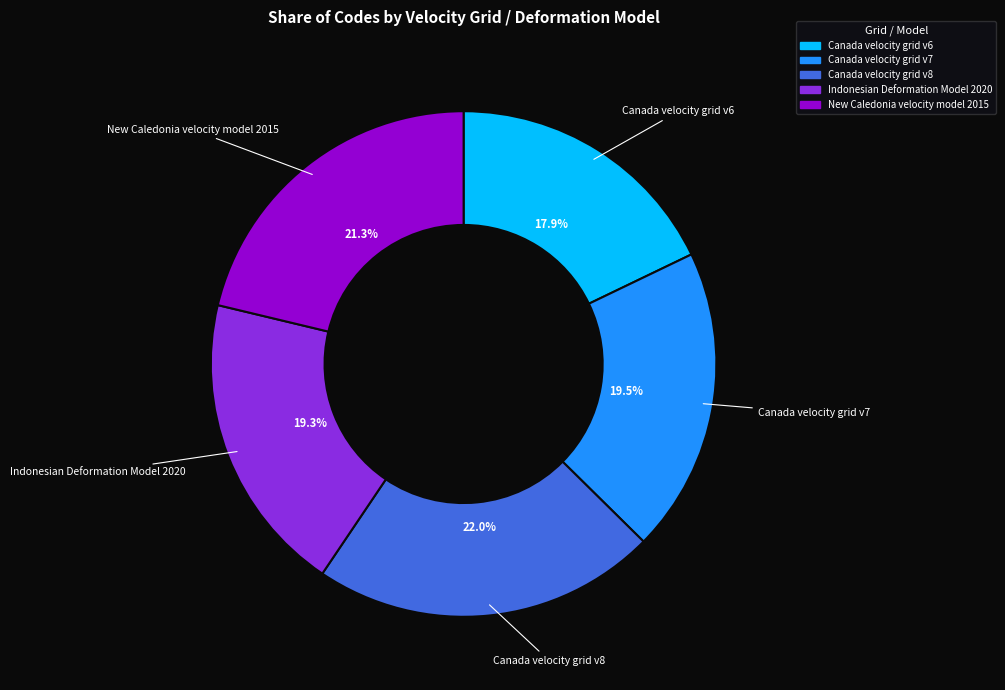

What is the smallest slice in the pie chart?

Canada velocity grid v6